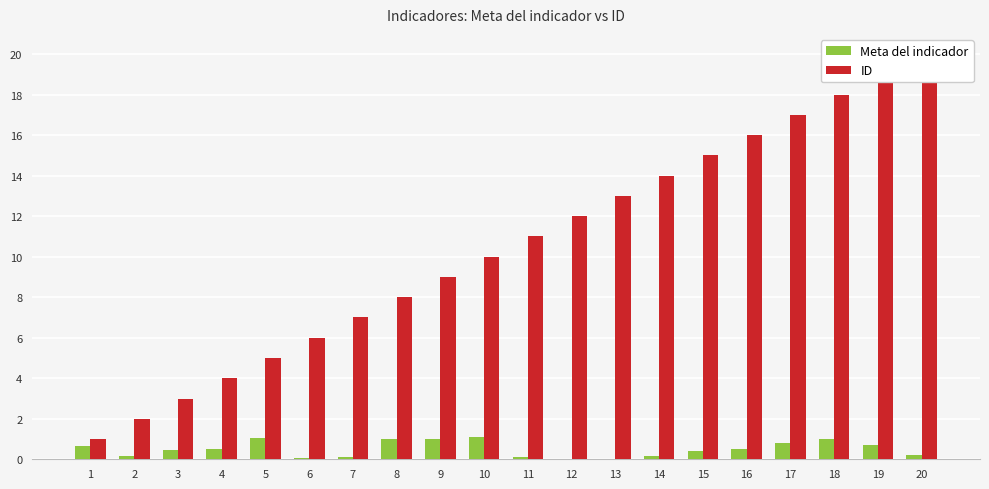

Reading right to left, transcribe all the data shown in this chart.

Meta del indicador: 20=0.2	19=0.7	18=1.0	17=0.8	16=0.5	15=0.4	14=0.1	13=0.0	12=0.0	11=0.1	10=1.1	9=1.0	8=1.0	7=0.1	6=0.0	5=1.0	4=0.5	3=0.5	2=0.2	1=0.7
ID: 20=20.0	19=19.0	18=18.0	17=17.0	16=16.0	15=15.0	14=14.0	13=13.0	12=12.0	11=11.0	10=10.0	9=9.0	8=8.0	7=7.0	6=6.0	5=5.0	4=4.0	3=3.0	2=2.0	1=1.0